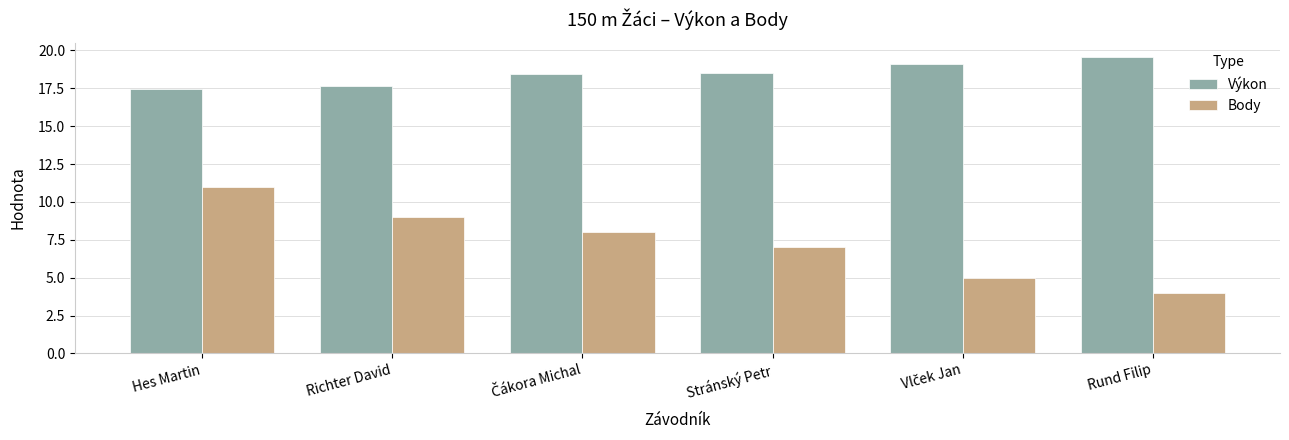

What is the spread (max minus min) of values at Richter David?

8.6